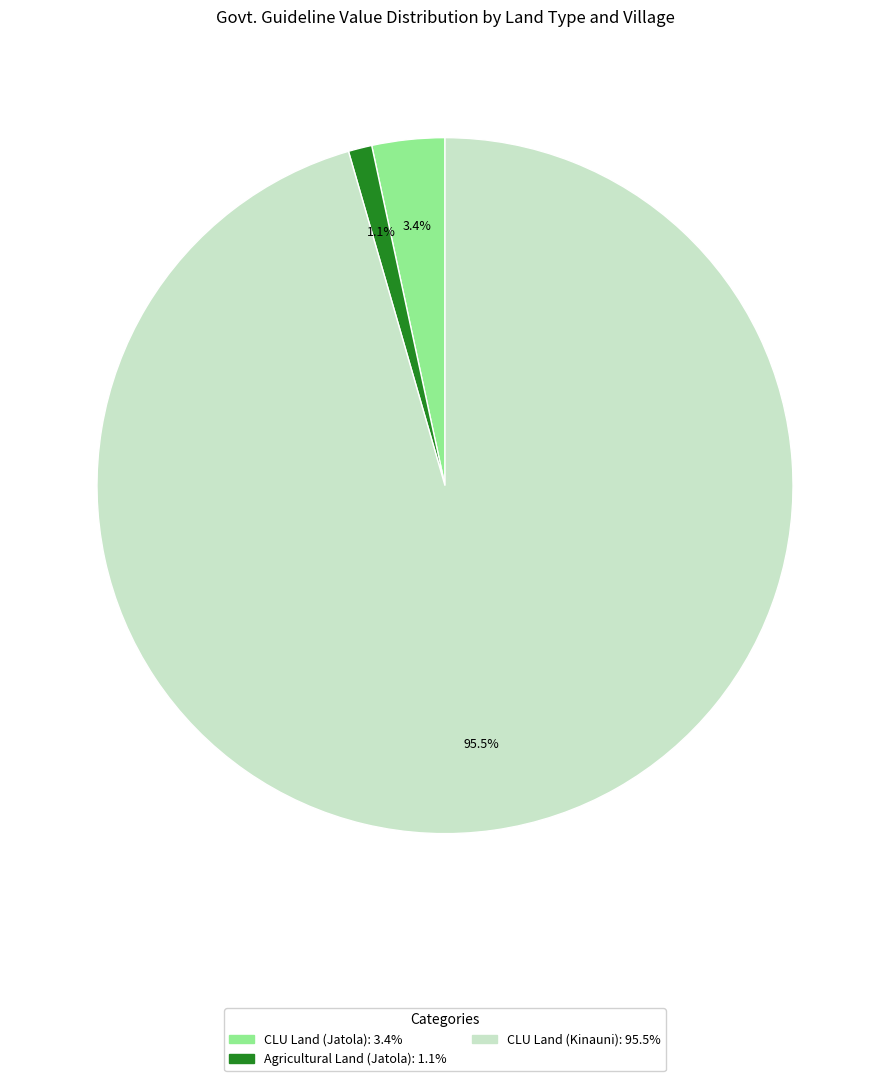

Is the sum of Agricultural Land (Jatola): 1.1% and CLU Land (Kinauni): 95.5% greater than half?

Yes